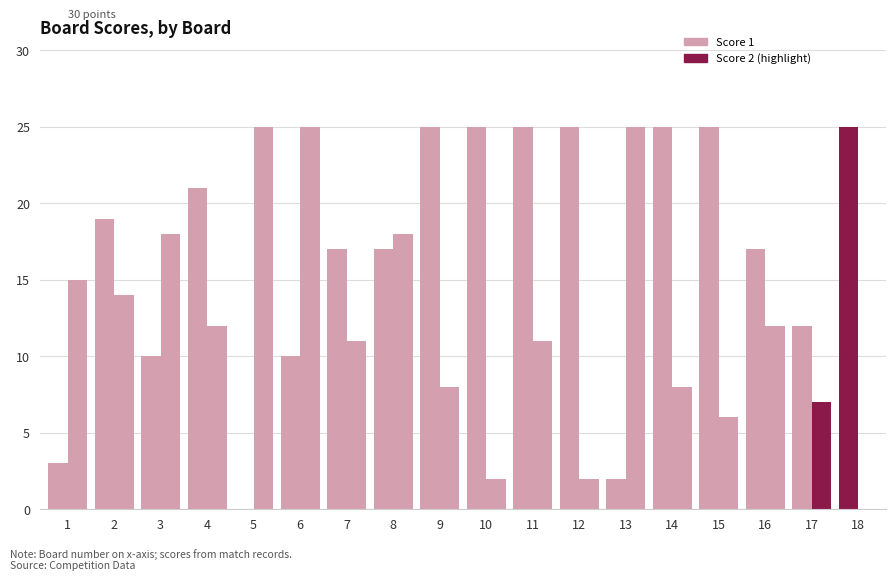

How many categories are shown in the chart?

18